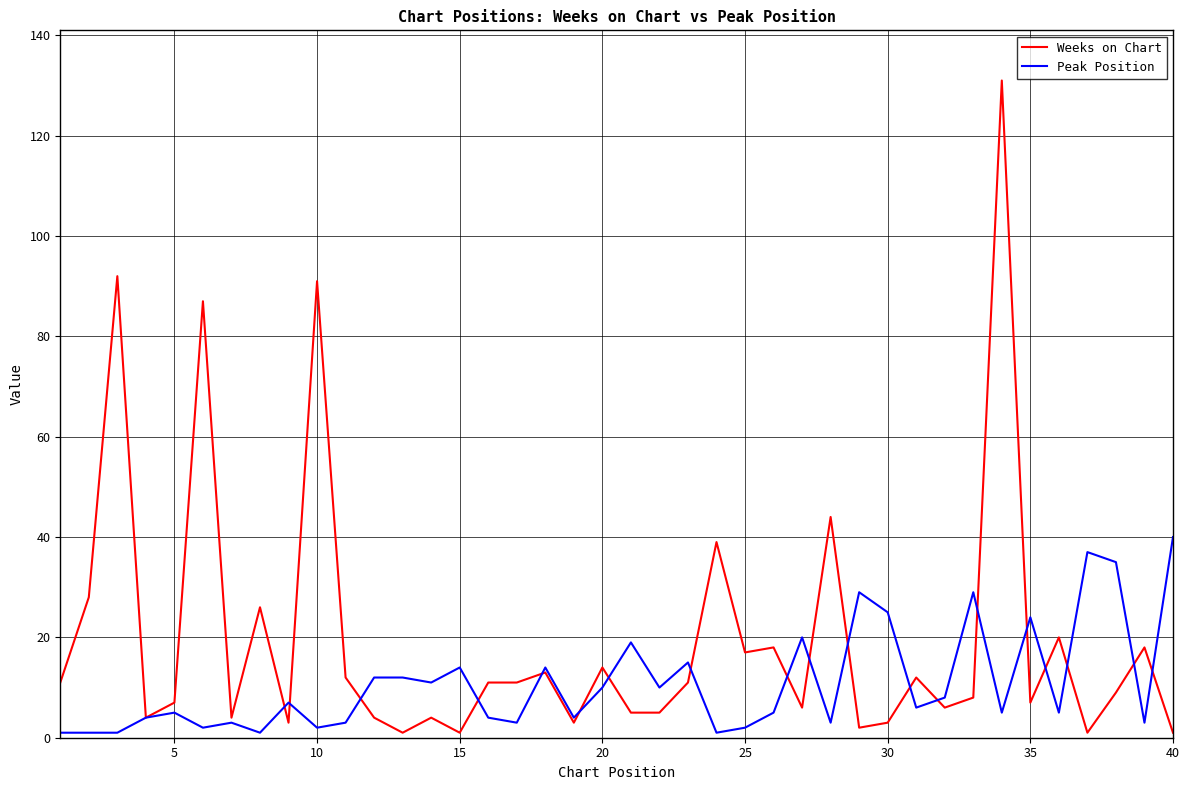

Rank the series by their average value, from lowest to highest.

Peak Position, Weeks on Chart